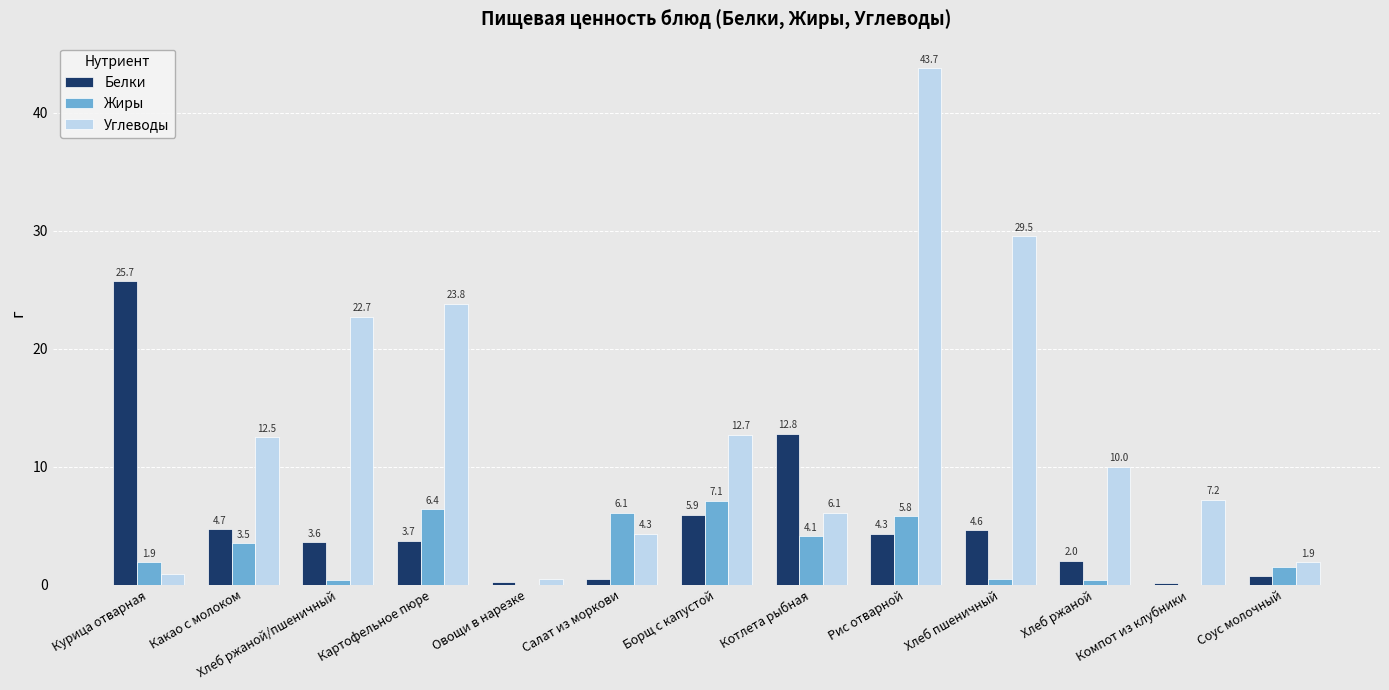

Which series changed the most between Рис отварной and Компот из клубники?

Углеводы